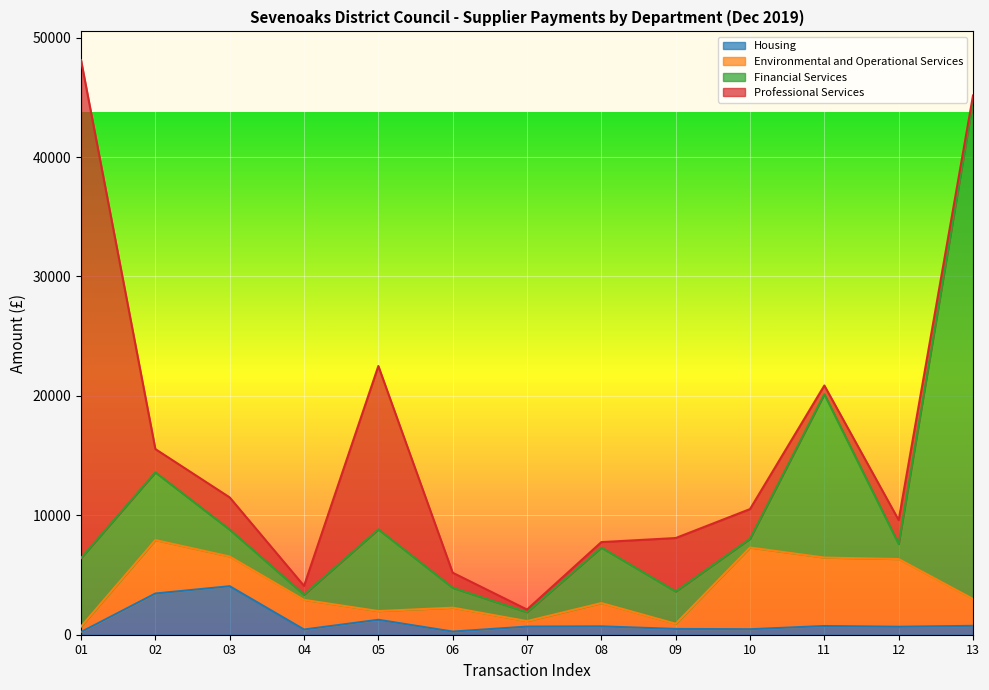

Between 01 and 08, which series saw the biggest shift?

Professional Services